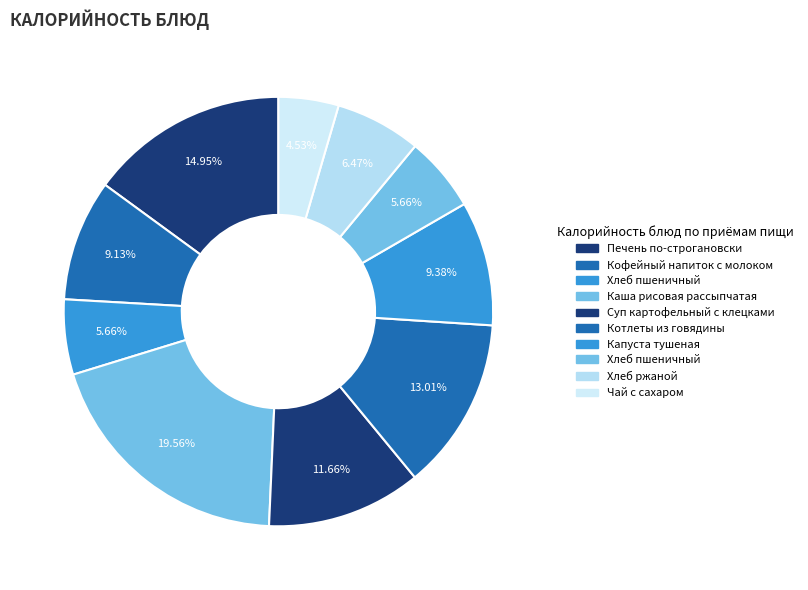

How many slices are in this pie chart?

10